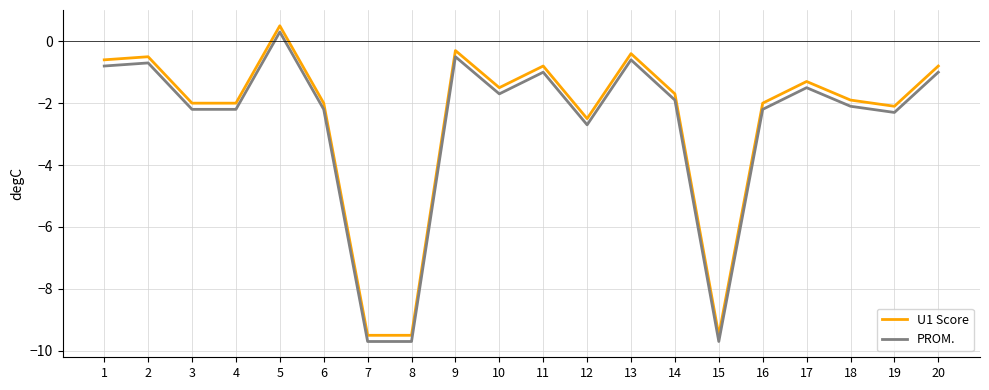

What is the maximum value for PROM.?

0.3